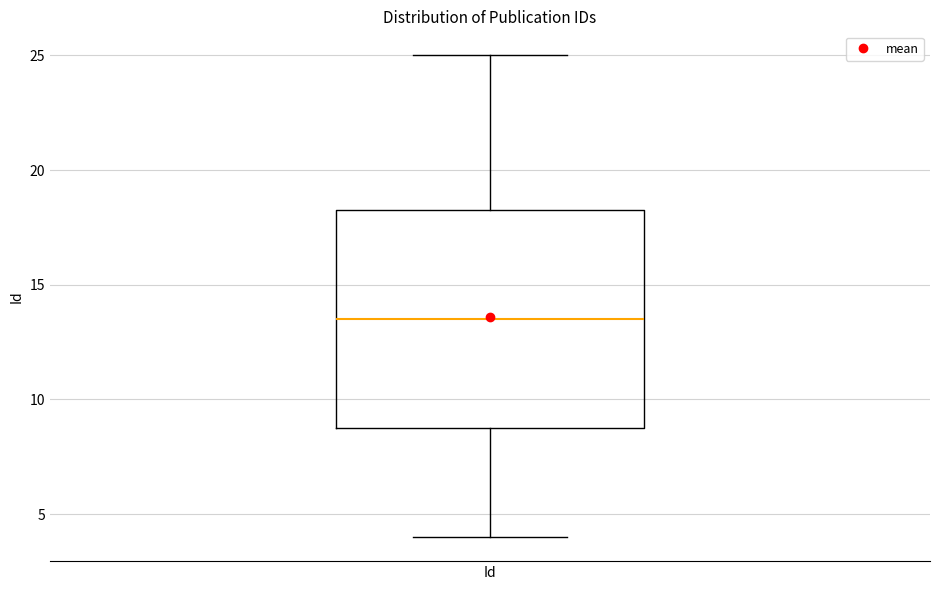

Read this box plot against the y-axis: the position of the median line, the range covered by the box, and the ends of both whiskers. The values are not printed on the chart, so give them approximately, as read against the axis.

median 13.5, box 9.0 to 18.5, whiskers 4.0 to 25.0